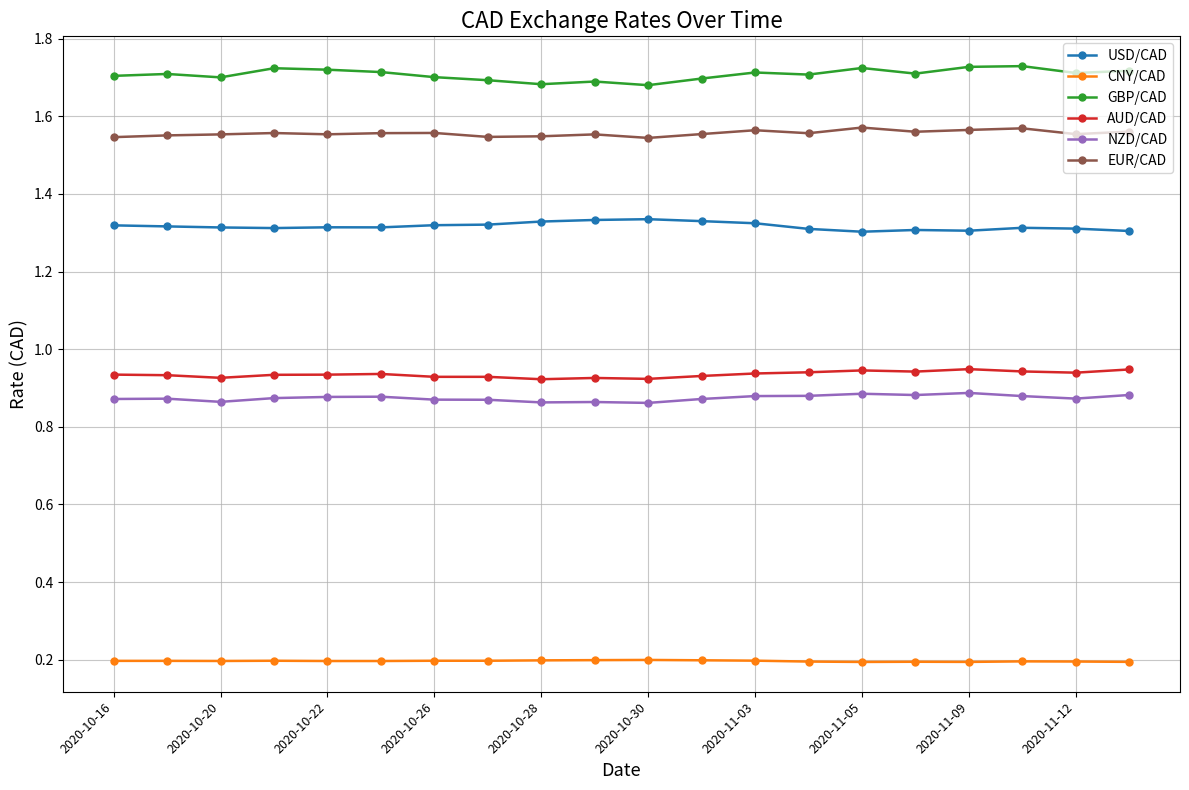

True or false: USD/CAD and EUR/CAD cross at least once.

False